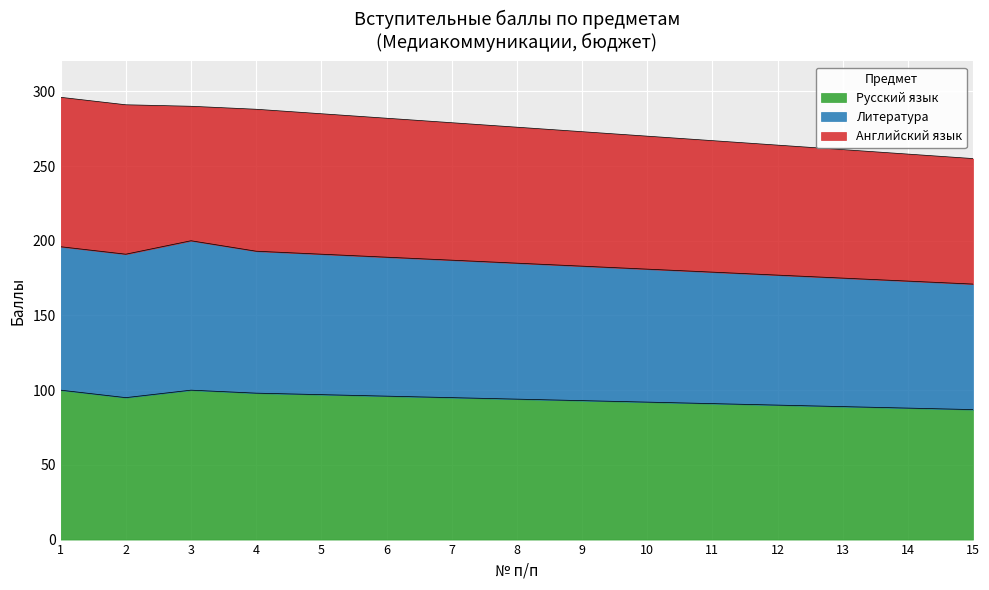

What is the total value across all series at 12?

264